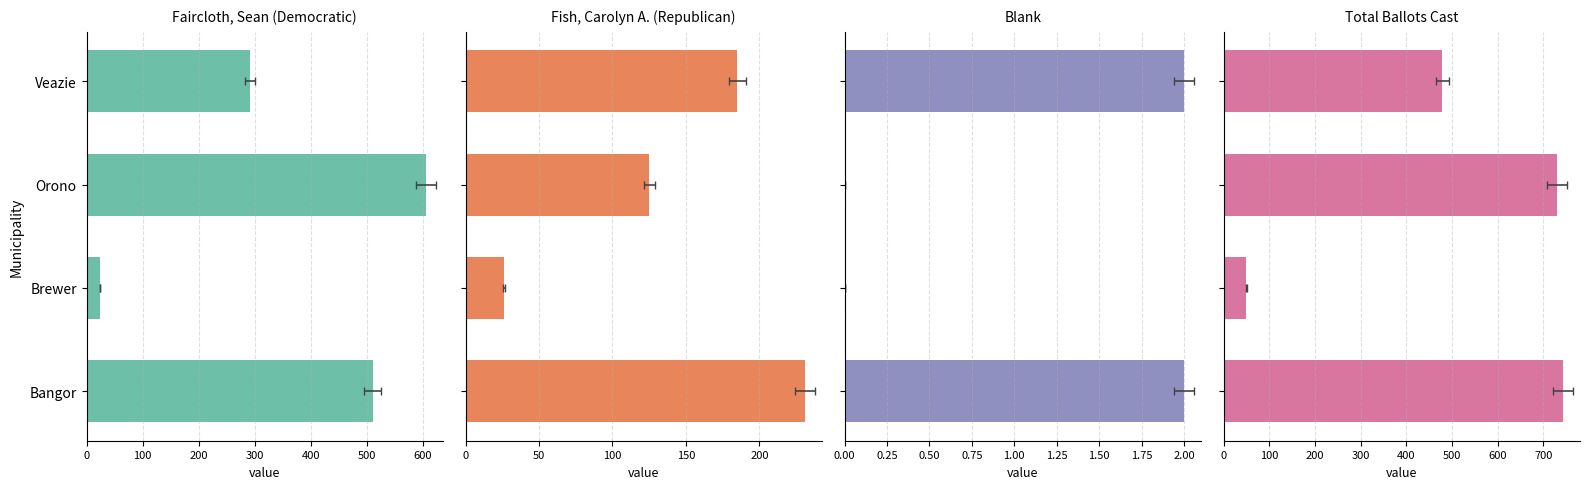

List the series in order of their overall mean, lowest first.

Blank, Fish, Carolyn A. (Republican), Faircloth, Sean (Democratic), Total Ballots Cast